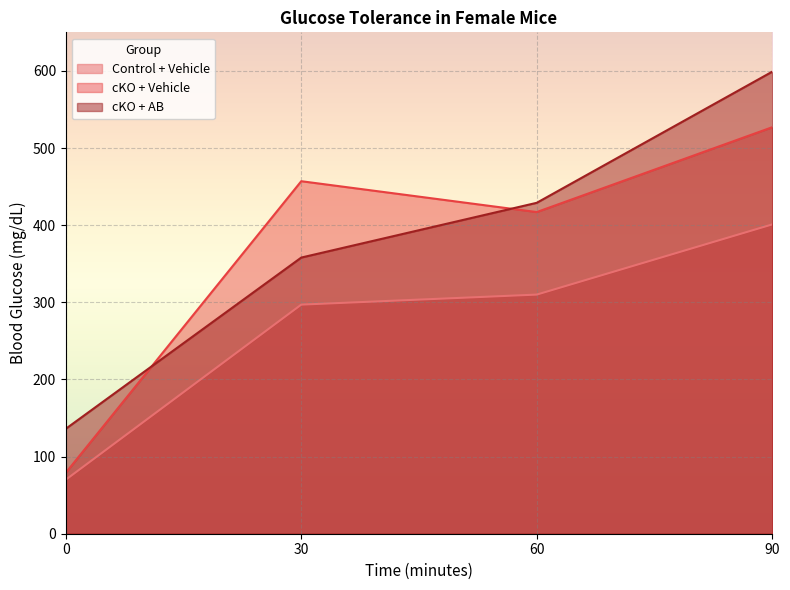

How many times do cKO + AB and cKO + Vehicle cross each other?

2